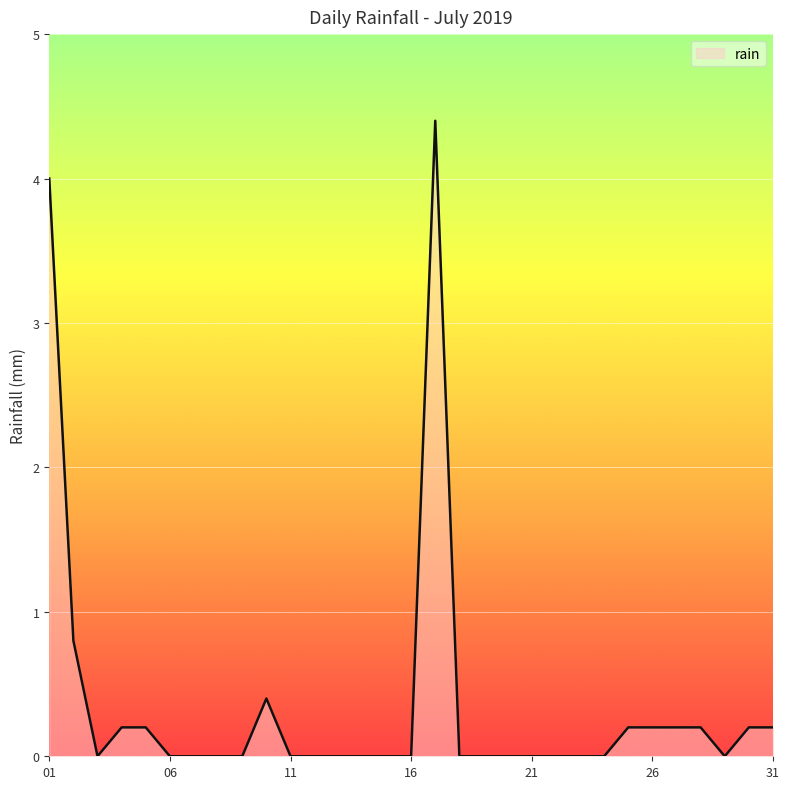

What is the difference between the maximum and minimum values?

4.4